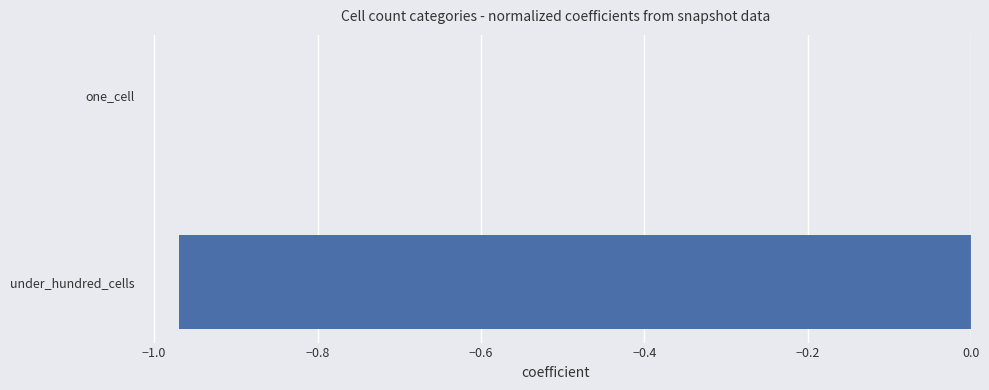

Is it true that the value at one_cell is 0.0?

True